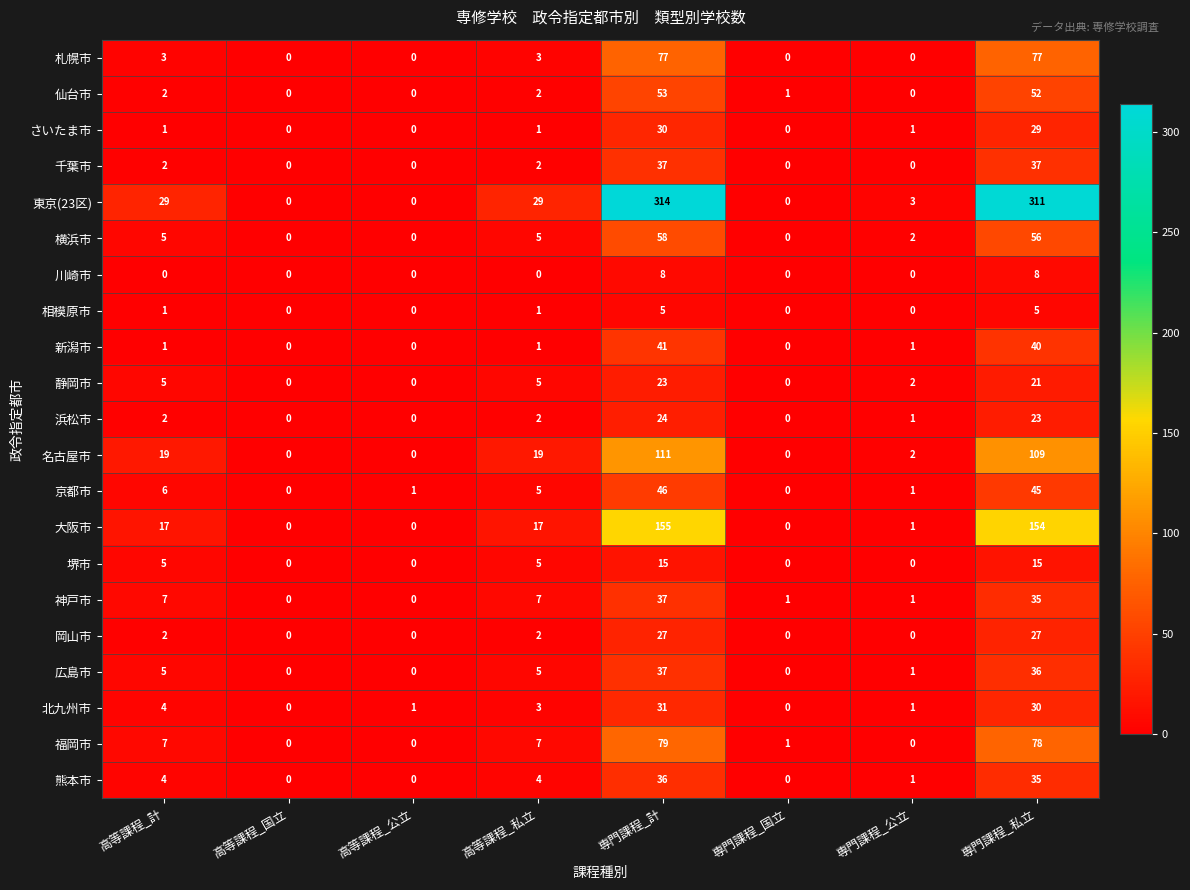

What is the maximum value for 仙台市?

53